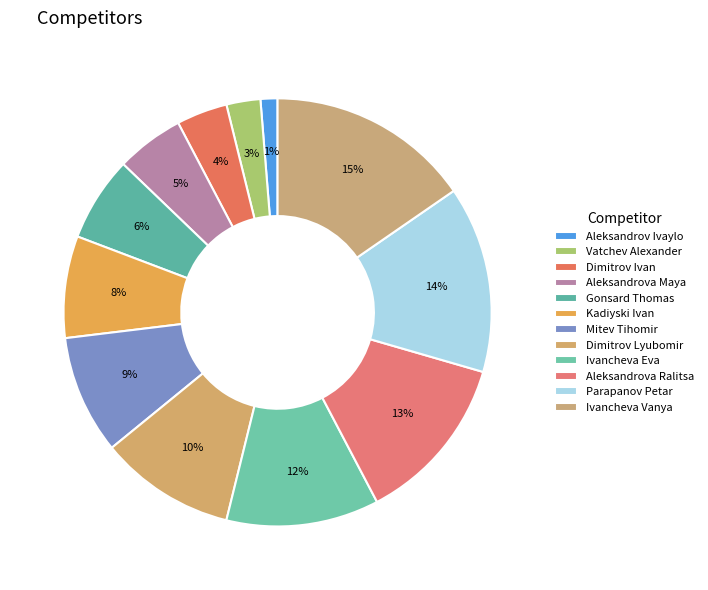

True or false: Aleksandrova Maya accounts for 5% of the total.

True